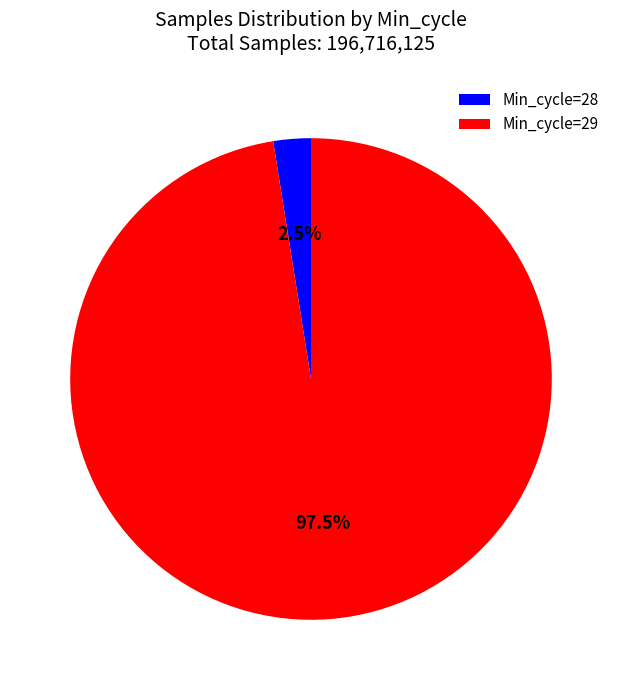

Is there a majority slice in this chart?

Yes